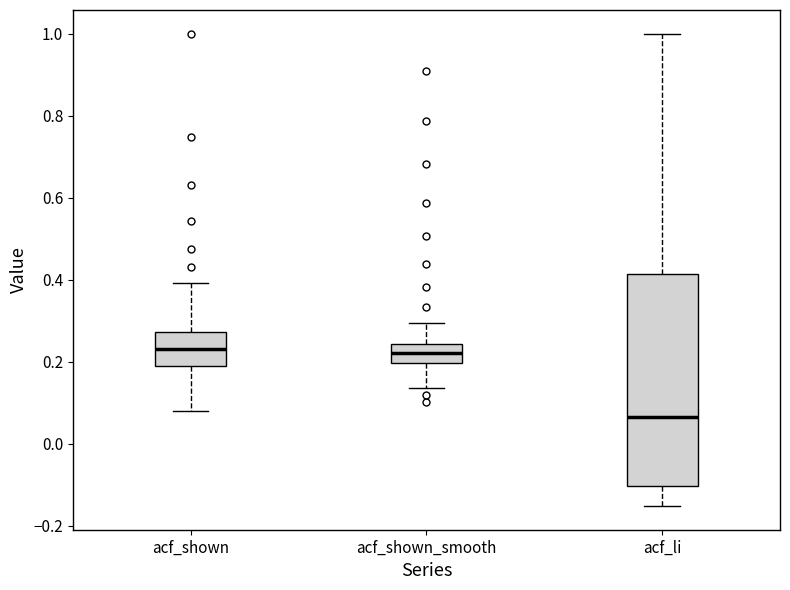

Where is the lower edge of the box for acf_shown_smooth on the y-axis? The values are not printed on the chart, so give them approximately, as read against the axis.

0.20